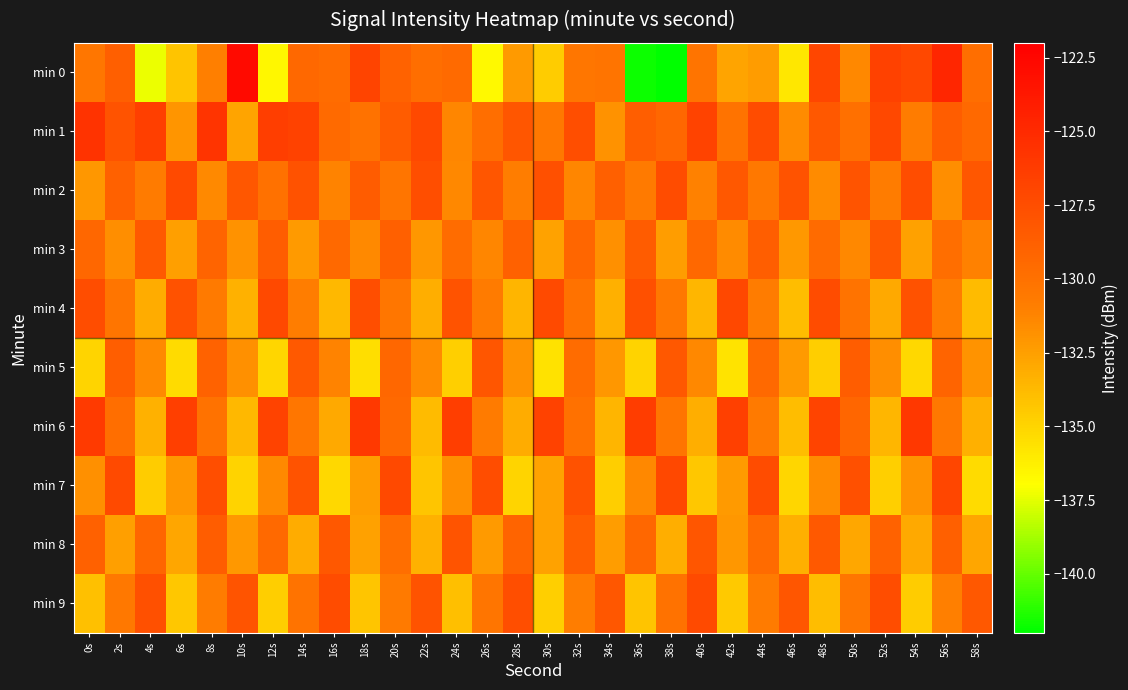

Reading left to right, transcribe all the data shown in this chart.

min 0: 0s=-130.4	2s=-128.7	4s=-137.4	6s=-134.2	8s=-131.0	10s=-122.7	12s=-136.6	14s=-129.4	16s=-129.7	18s=-126.8	20s=-129.0	22s=-129.7	24s=-129.6	26s=-136.7	28s=-132.3	30s=-134.6	32s=-130.4	34s=-130.2	36s=-141.7	38s=-142.2	40s=-130.2	42s=-132.7	44s=-132.4	46s=-135.9	48s=-127.0	50s=-131.4	52s=-126.7	54s=-127.1	56s=-124.7	58s=-129.8
min 1: 0s=-125.7	2s=-127.9	4s=-126.5	6s=-132.0	8s=-125.7	10s=-132.8	12s=-126.4	14s=-126.7	16s=-129.6	18s=-130.1	20s=-128.5	22s=-127.2	24s=-131.3	26s=-129.8	28s=-128.1	30s=-130.5	32s=-127.6	34s=-131.9	36s=-128.7	38s=-129.3	40s=-126.8	42s=-130.2	44s=-127.4	46s=-131.6	48s=-128.3	50s=-129.9	52s=-127.1	54s=-130.8	56s=-128.6	58s=-129.5
min 2: 0s=-132.1	2s=-128.9	4s=-130.7	6s=-127.3	8s=-131.5	10s=-128.2	12s=-130.0	14s=-127.8	16s=-131.2	18s=-128.5	20s=-130.3	22s=-127.6	24s=-131.4	26s=-128.1	28s=-130.9	30s=-127.7	32s=-131.3	34s=-128.8	36s=-130.6	38s=-127.4	40s=-131.1	42s=-128.3	44s=-130.5	46s=-127.9	48s=-131.6	50s=-128.0	52s=-130.8	54s=-127.5	56s=-131.7	58s=-128.2
min 3: 0s=-129.3	2s=-131.7	4s=-128.4	6s=-132.5	8s=-129.1	10s=-131.9	12s=-128.6	14s=-132.3	16s=-129.5	18s=-131.5	20s=-128.8	22s=-132.1	24s=-129.7	26s=-131.3	28s=-128.9	30s=-132.7	32s=-129.2	34s=-131.8	36s=-128.5	38s=-132.4	40s=-129.4	42s=-131.6	44s=-128.7	46s=-132.2	48s=-129.6	50s=-131.4	52s=-128.3	54s=-132.6	56s=-129.8	58s=-131.1
min 4: 0s=-127.5	2s=-130.3	4s=-133.1	6s=-127.8	8s=-130.6	10s=-133.4	12s=-127.2	14s=-130.9	16s=-133.7	18s=-127.6	20s=-130.4	22s=-133.2	24s=-127.9	26s=-130.7	28s=-133.5	30s=-127.3	32s=-130.1	34s=-133.3	36s=-127.7	38s=-130.5	40s=-133.6	42s=-127.1	44s=-130.8	46s=-133.9	48s=-127.4	50s=-130.2	52s=-133.0	54s=-127.8	56s=-130.9	58s=-133.8
min 5: 0s=-135.0	2s=-128.7	4s=-131.5	6s=-135.3	8s=-129.0	10s=-131.8	12s=-135.1	14s=-128.4	16s=-131.2	18s=-135.5	20s=-129.3	22s=-131.6	24s=-134.8	26s=-128.1	28s=-131.9	30s=-135.6	32s=-129.7	34s=-132.1	36s=-134.9	38s=-128.3	40s=-131.4	42s=-135.7	44s=-129.5	46s=-132.3	48s=-134.7	50s=-128.6	52s=-131.7	54s=-135.2	56s=-129.1	58s=-132.0
min 6: 0s=-126.2	2s=-129.8	4s=-133.4	6s=-126.5	8s=-130.1	10s=-133.7	12s=-126.8	14s=-130.4	16s=-133.0	18s=-126.1	20s=-129.5	22s=-133.8	24s=-126.4	26s=-130.7	28s=-133.1	30s=-126.7	32s=-130.0	34s=-133.5	36s=-126.3	38s=-130.3	40s=-133.2	42s=-126.6	44s=-130.6	46s=-133.9	48s=-126.9	50s=-129.2	52s=-133.6	54s=-126.0	56s=-130.5	58s=-133.3
min 7: 0s=-131.8	2s=-127.3	4s=-134.6	6s=-132.1	8s=-127.6	10s=-134.9	12s=-131.5	14s=-127.9	16s=-135.2	18s=-132.4	20s=-127.2	22s=-134.3	24s=-131.7	26s=-127.5	28s=-135.0	30s=-132.7	32s=-127.8	34s=-134.7	36s=-131.4	38s=-127.1	40s=-134.4	42s=-132.3	44s=-127.4	46s=-135.1	48s=-131.6	50s=-127.7	52s=-134.8	54s=-132.0	56s=-127.0	58s=-135.3
min 8: 0s=-128.9	2s=-132.5	4s=-129.2	6s=-132.8	8s=-128.6	10s=-132.2	12s=-129.5	14s=-133.1	16s=-128.3	18s=-132.6	20s=-129.8	22s=-133.4	24s=-128.0	26s=-132.3	28s=-129.1	30s=-132.7	32s=-128.7	34s=-132.4	36s=-129.3	38s=-133.2	40s=-128.1	42s=-132.1	44s=-129.6	46s=-133.3	48s=-128.4	50s=-132.9	52s=-129.0	54s=-133.0	56s=-128.8	58s=-132.8
min 9: 0s=-134.1	2s=-130.5	4s=-127.7	6s=-134.4	8s=-130.8	10s=-128.0	12s=-134.7	14s=-130.2	16s=-127.4	18s=-134.3	20s=-130.6	22s=-127.9	24s=-134.0	26s=-130.3	28s=-127.6	30s=-134.8	32s=-130.9	34s=-128.2	36s=-134.2	38s=-130.1	40s=-127.3	42s=-134.5	44s=-130.7	46s=-128.1	48s=-133.9	50s=-130.4	52s=-127.5	54s=-134.6	56s=-131.0	58s=-128.3